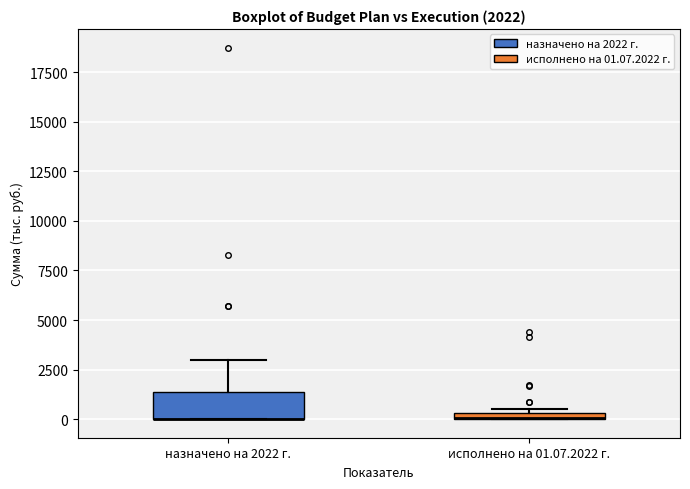

Which box is the tallest, from its lower edge to its upper edge?

назначено на 2022 г.